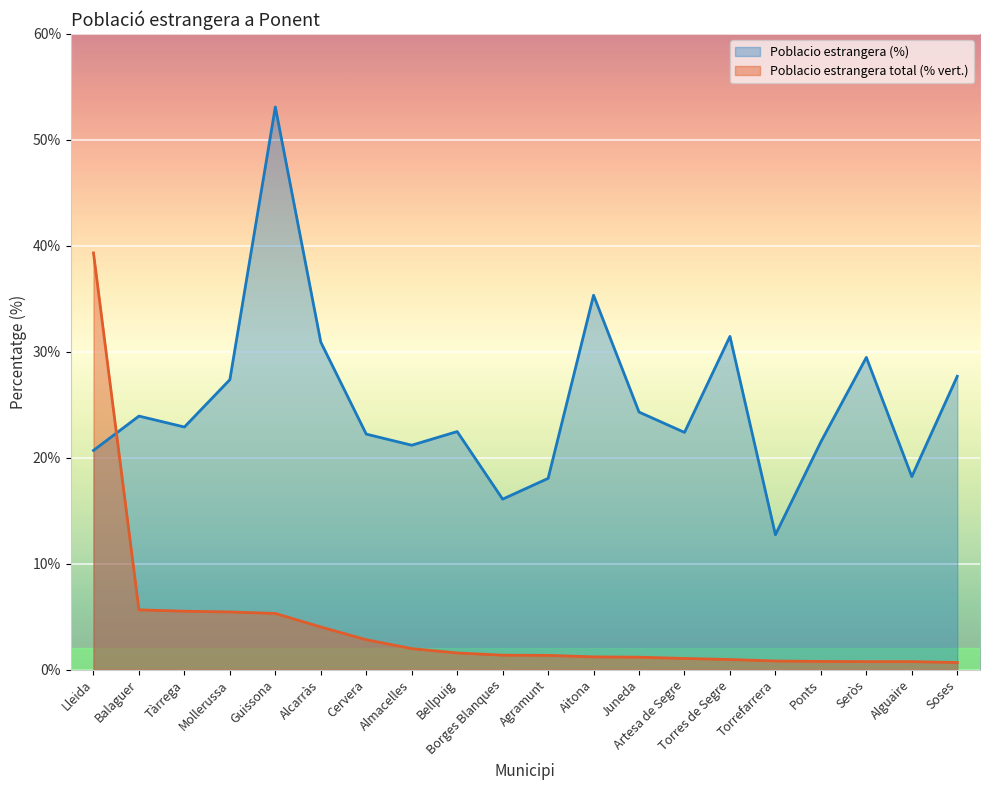

Which series has the widest spread of values?

Poblacio estrangera (%)